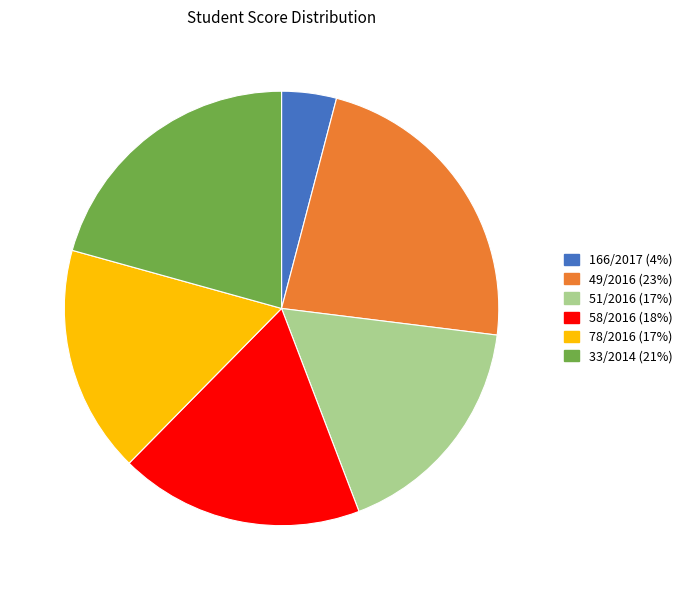

Between 166/2017 and 51/2016, which is larger?

51/2016